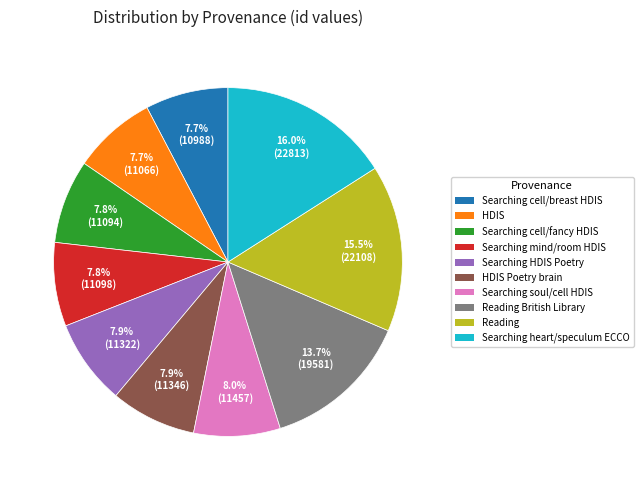

Is there a majority slice in this chart?

No